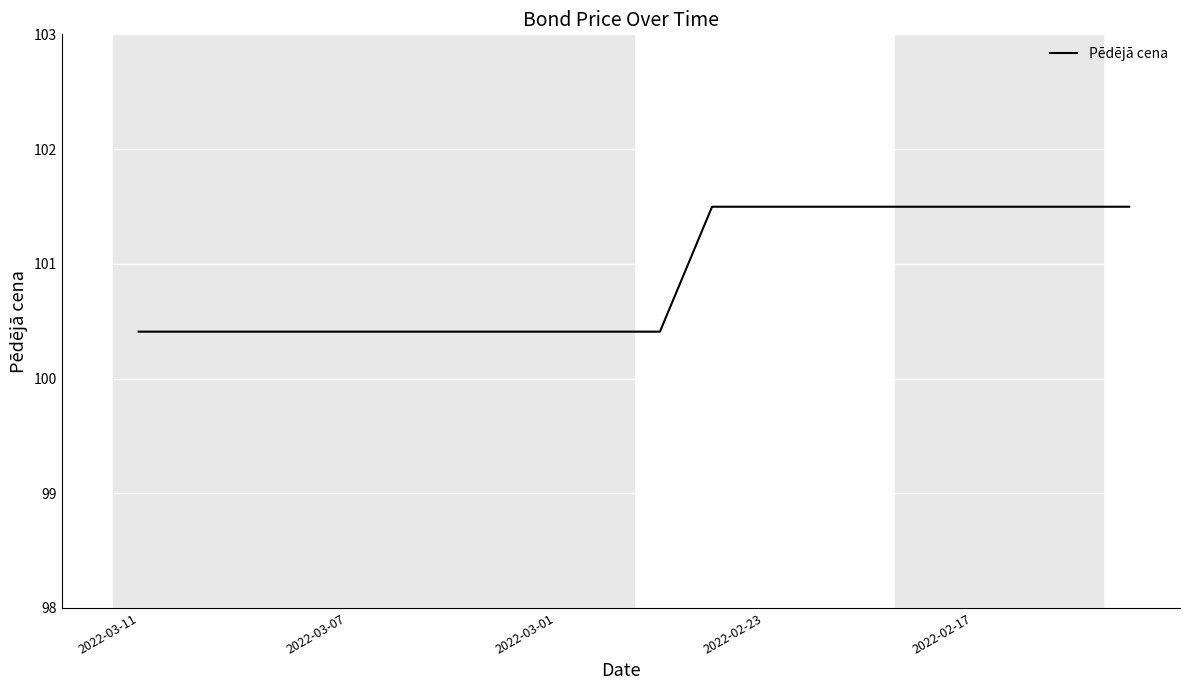

What is the difference between the maximum and minimum values?

1.1